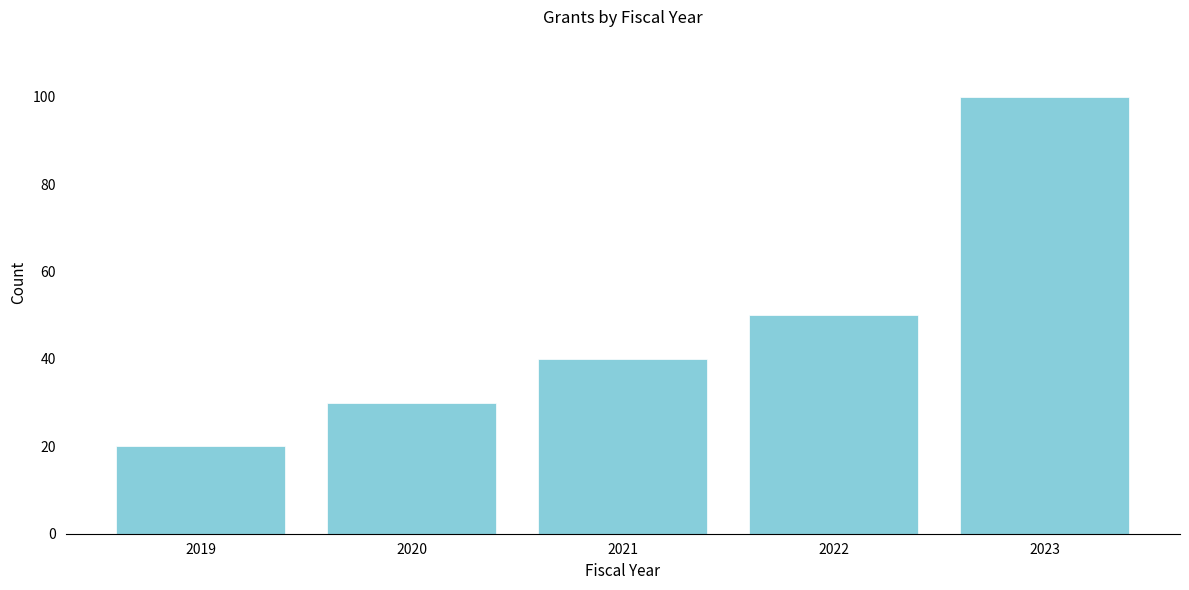

Reading left to right, transcribe all the data shown in this chart.

20	30	40	50	100